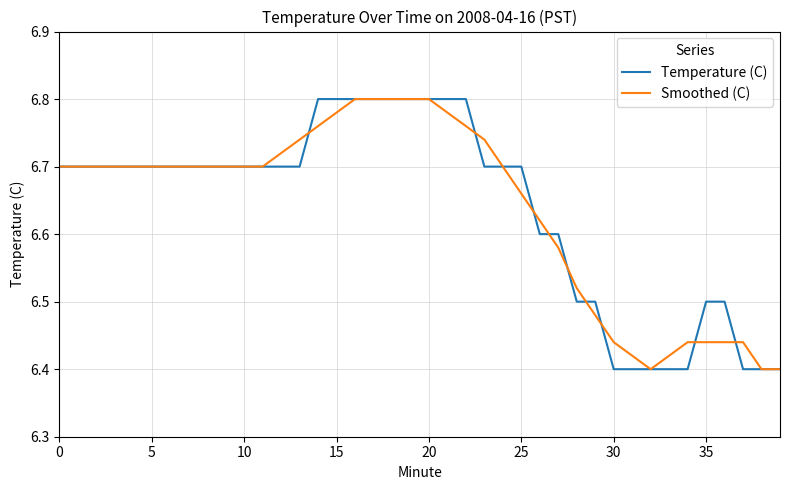

In Smoothed (C), how many points are lower than both neighbors (excluding endpoints)?

1